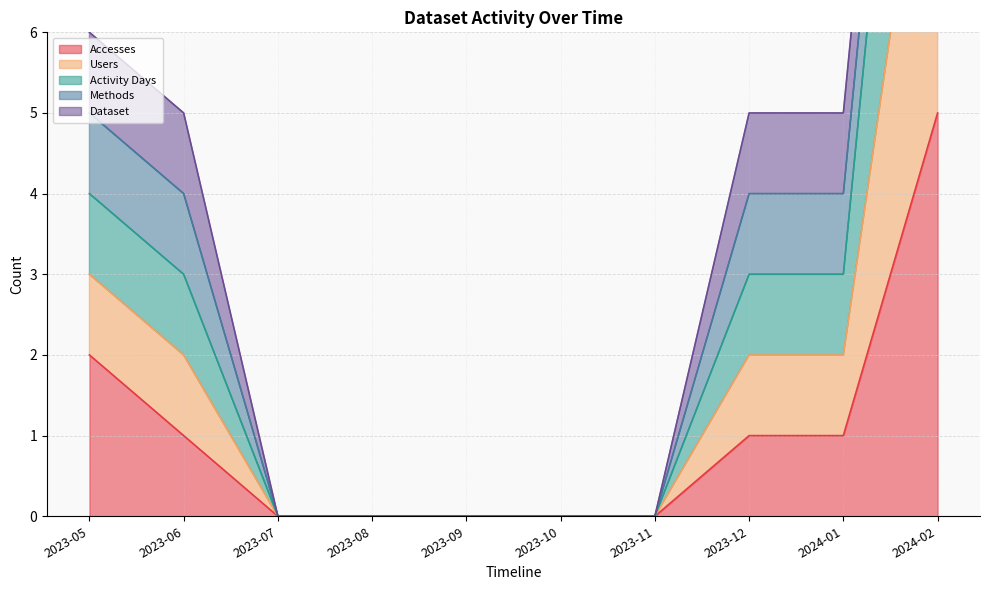

The Accesses series shows 3 at 2023-05. True or false?

False